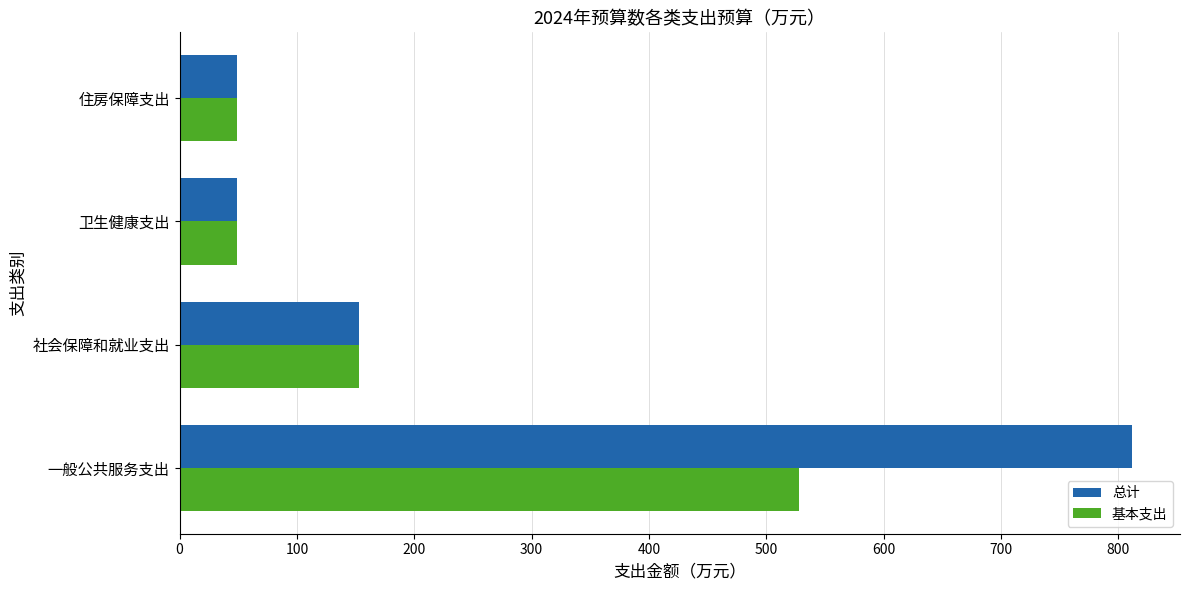

What are all the series names shown in the legend?

总计, 基本支出